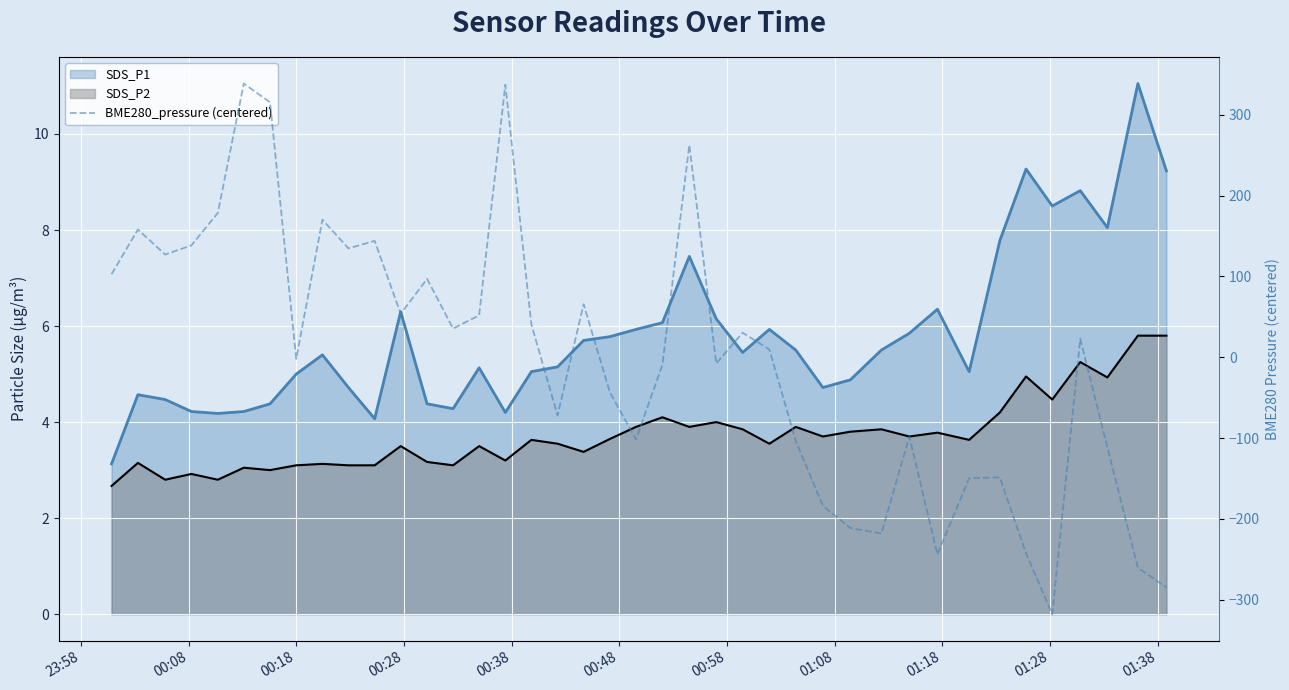

True or false: the data has more than 1 interior local peaks.

True